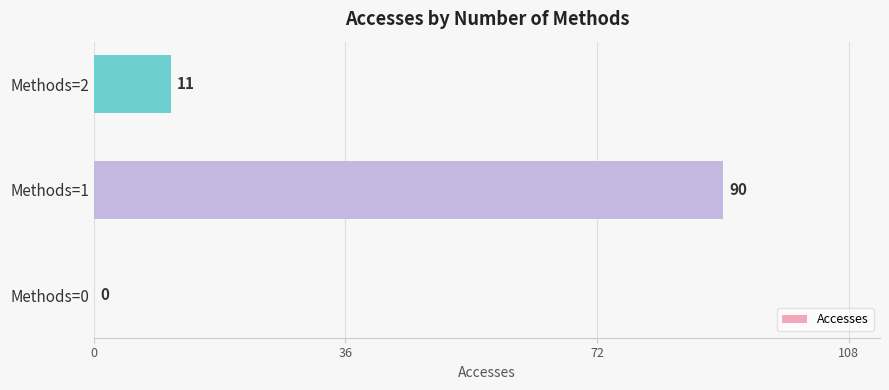

Which has a higher value, Methods=2 or Methods=0?

Methods=2